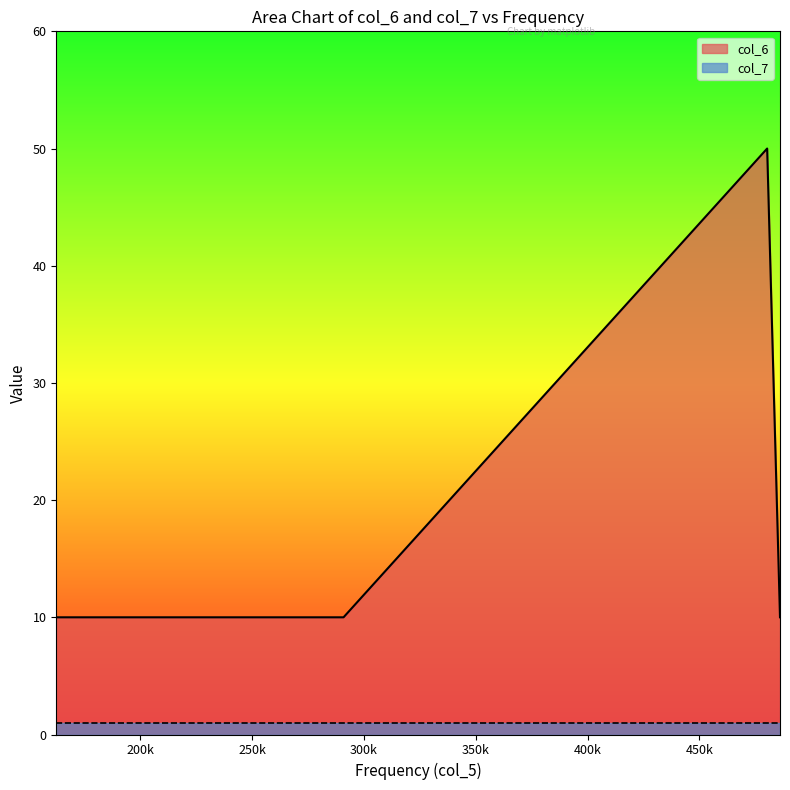

What is the ratio of the value at 486062 to the value at 290851?

1.0